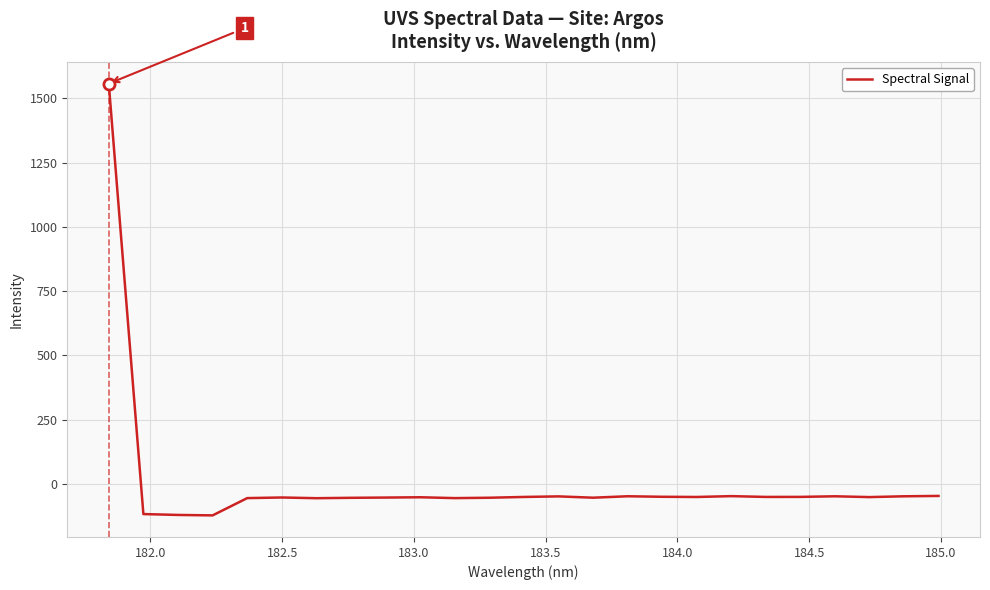

What is the smallest value displayed?

-122.6